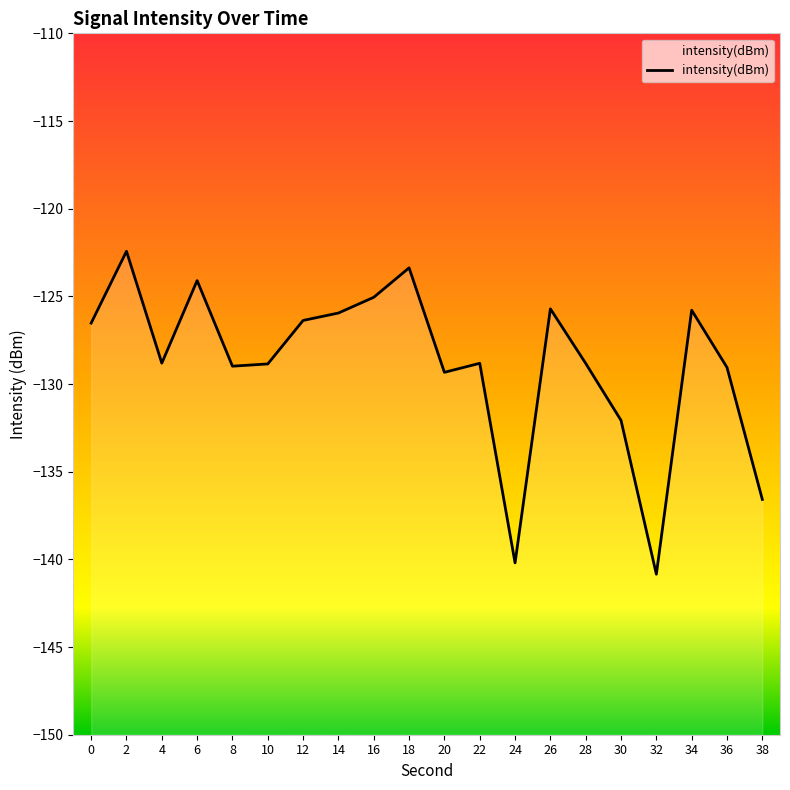

What is the sum of all values?

-2577.7